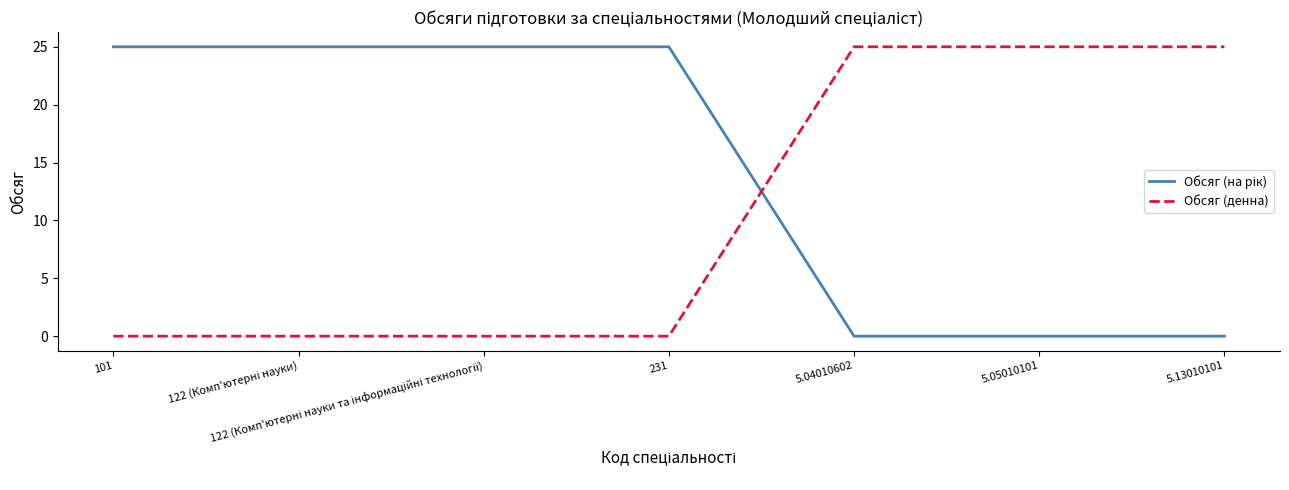

What is the difference between the second highest and second lowest values in the Обсяг (денна) series?

25